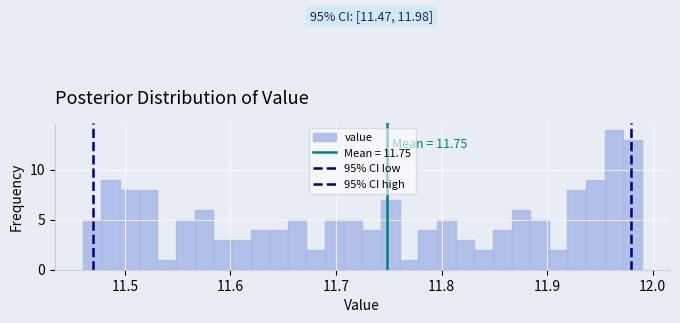

Around what value on the x-axis is the tallest bar? Give the approximate position of its centre, as read against the axis.

11.96